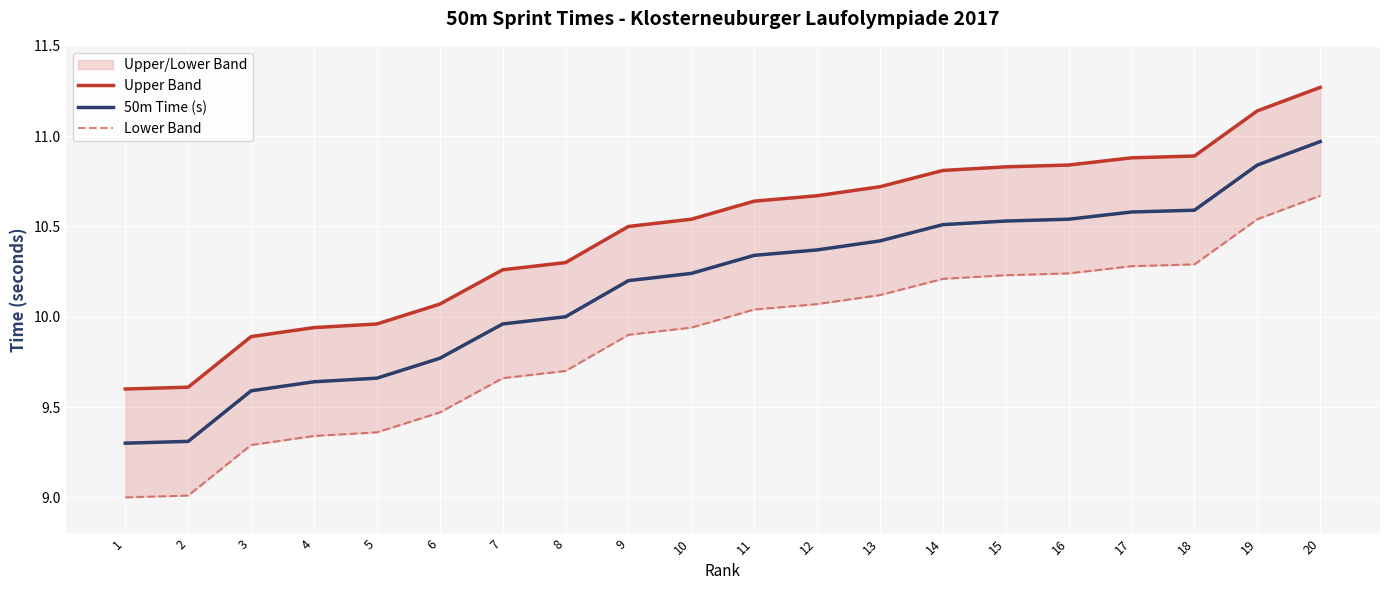

How many lines are shown in the chart?

3